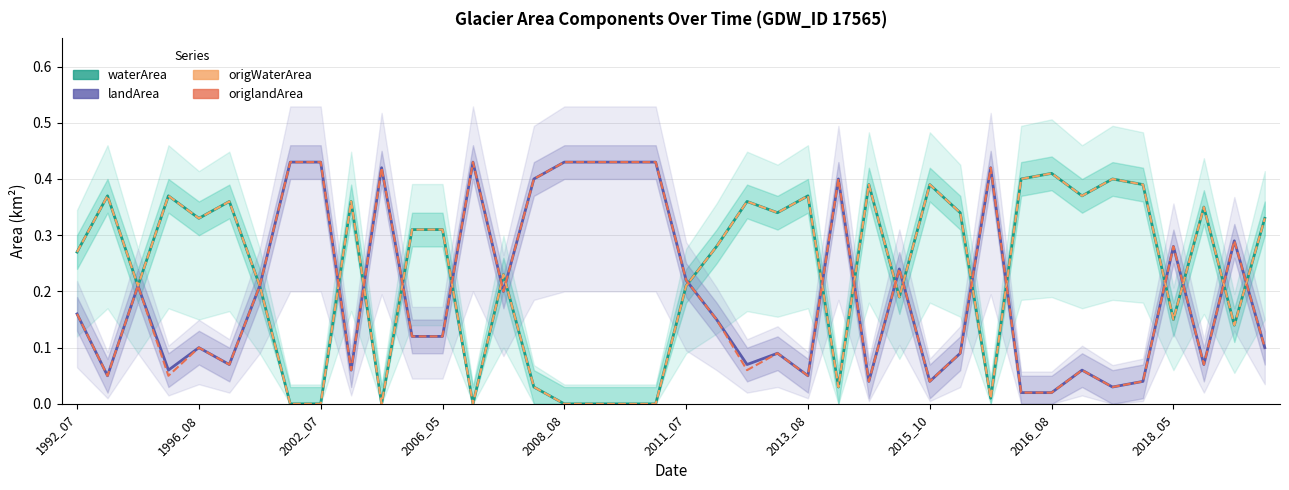

What is the difference between the maximum and minimum values in the waterArea series?

0.4